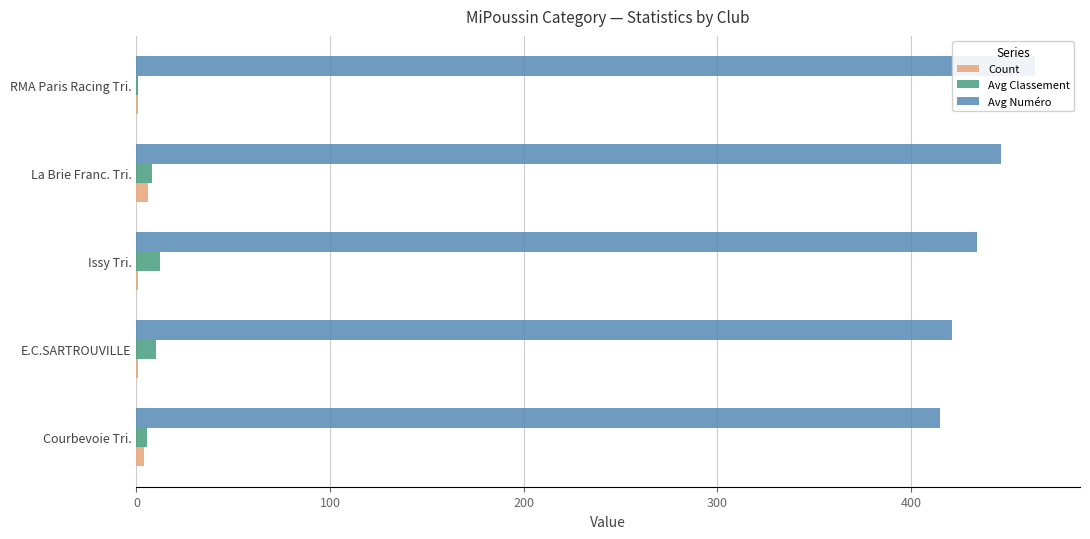

Rank the series by their maximum value, from lowest to highest.

Count, Avg Classement, Avg Numéro